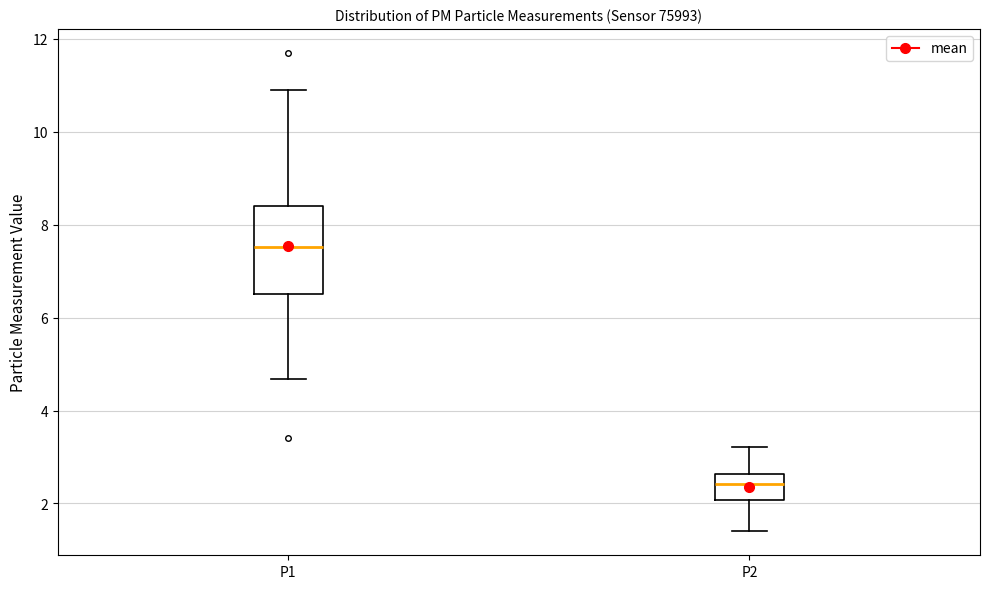

Where is the upper edge of the box for P2 on the y-axis? The values are not printed on the chart, so give them approximately, as read against the axis.

2.6